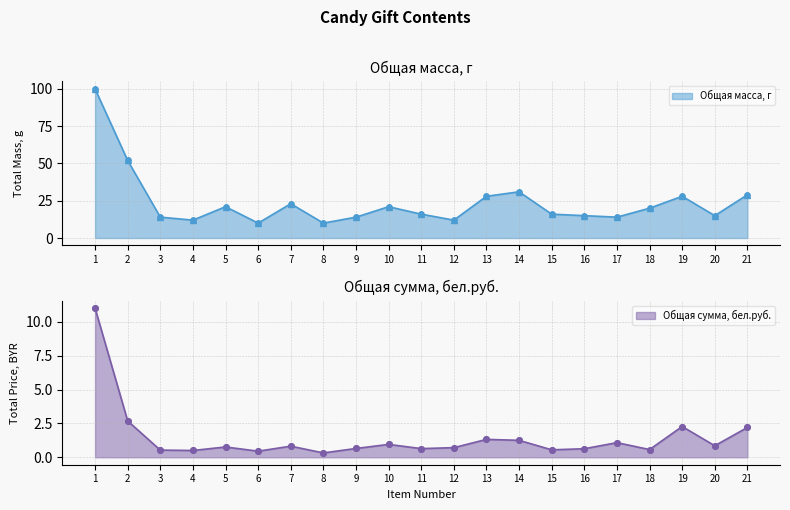

Which series reaches the minimum Y coordinate?

Общая сумма, бел.руб.